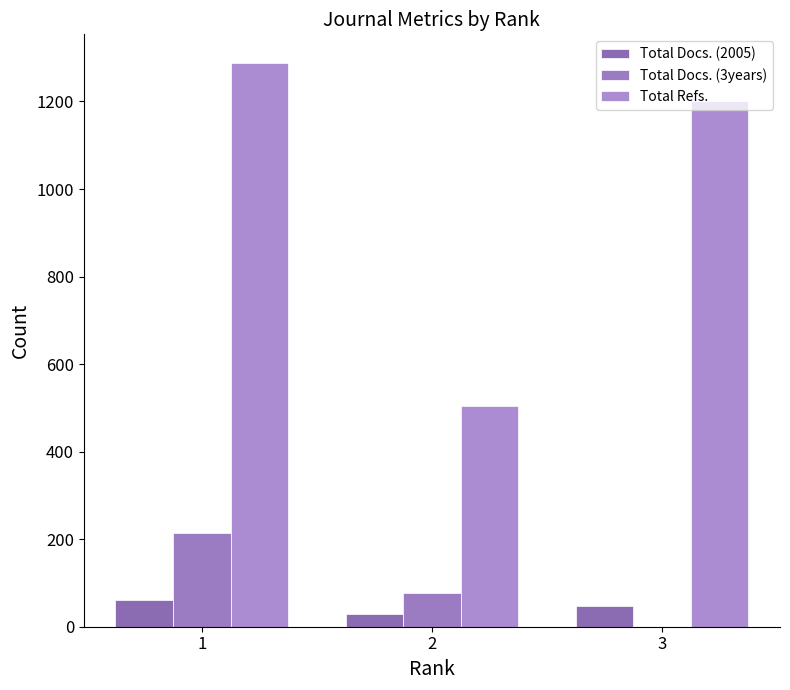

At which label does Total Docs. (3years) reach its minimum?

3